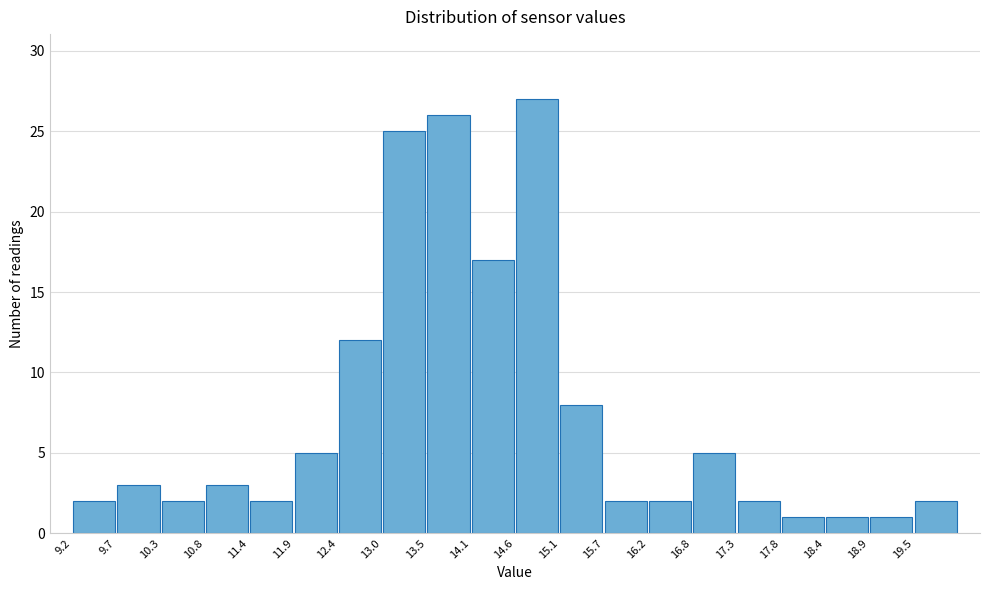

Reading left to right, transcribe this chart: for each bar, give the range it covers on the x-axis and its height. Neither the bar edges nor the heights are printed on the chart, so give them approximately, as read against the axes.

9.20 to 9.74: 2
9.74 to 10.28: 3
10.28 to 10.82: 2
10.82 to 11.36: 3
11.36 to 11.90: 2
11.90 to 12.44: 5
12.44 to 12.98: 12
12.98 to 13.52: 25
13.52 to 14.06: 26
14.06 to 14.60: 17
14.60 to 15.14: 27
15.14 to 15.68: 8
15.68 to 16.22: 2
16.22 to 16.76: 2
16.76 to 17.30: 5
17.30 to 17.84: 2
17.84 to 18.38: 1
18.38 to 18.92: 1
18.92 to 19.46: 1
19.46 to 20.00: 2